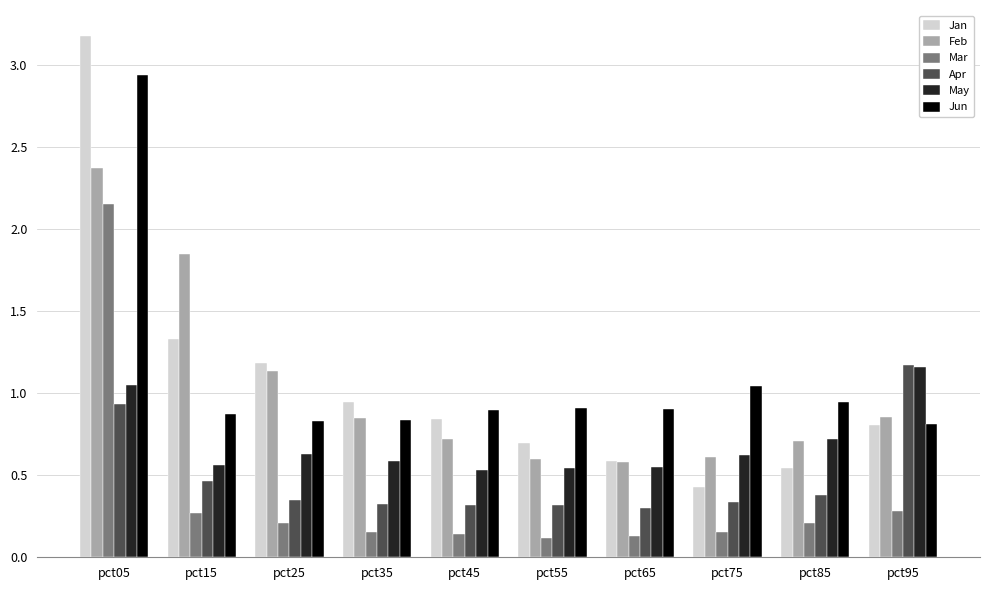

Which category has the lowest value in the Jan series?

pct75